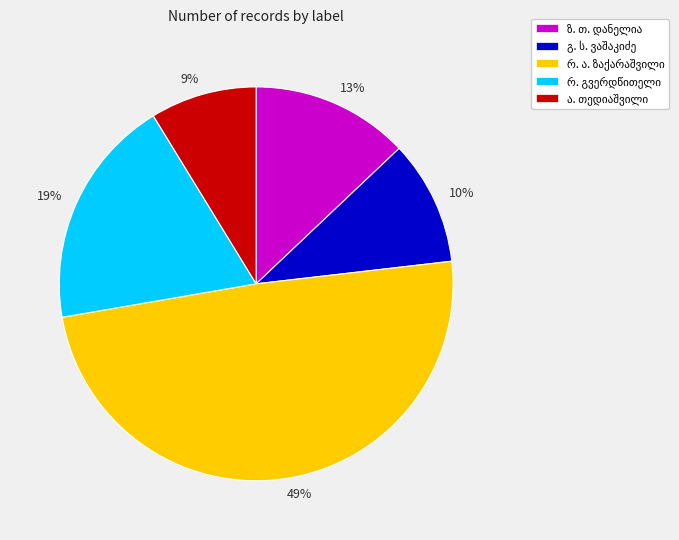

Which slice is the largest?

49%